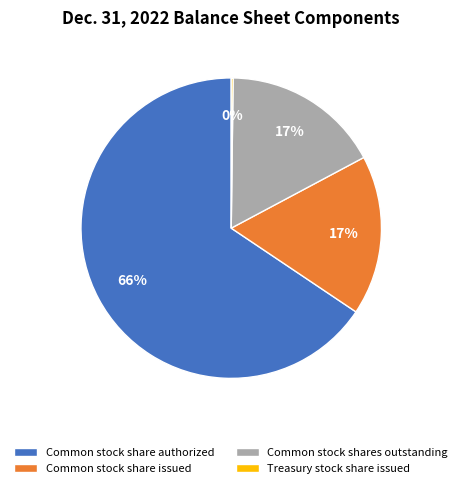

Does Common stock share authorized represent more than half of the total?

Yes